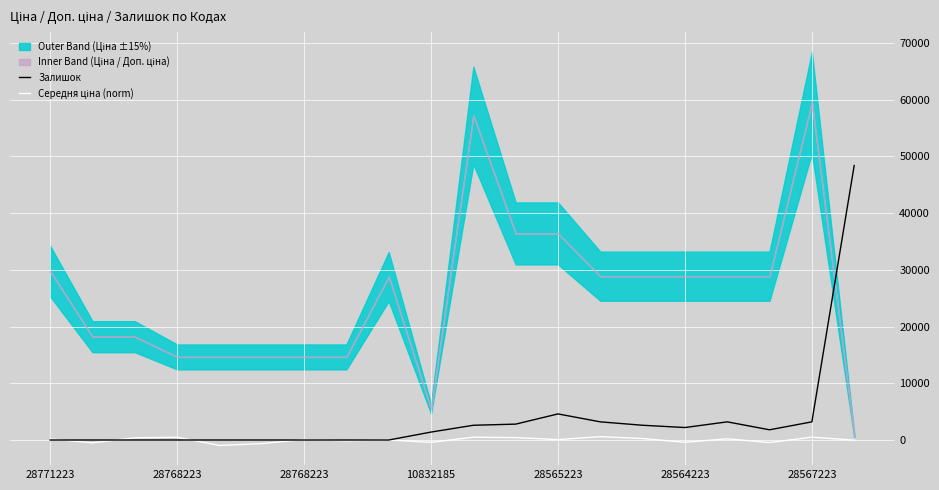

At which category is the sum across all series the highest?

19